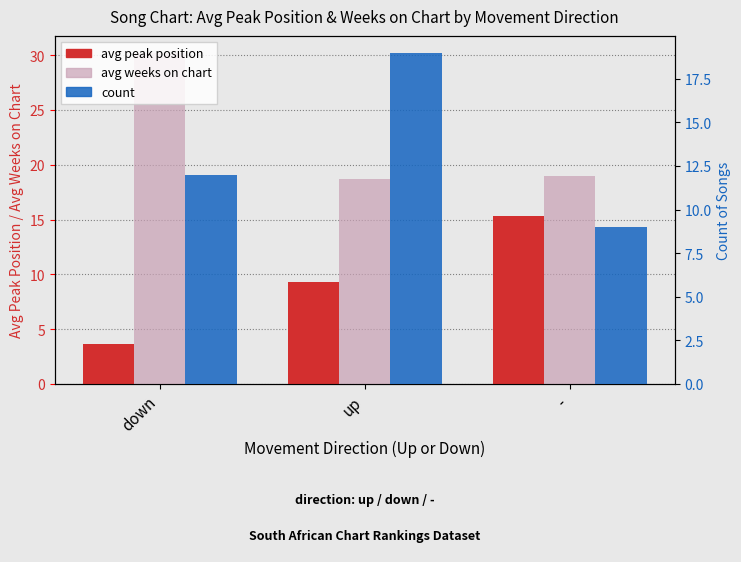

True or false: avg peak position has a value of 3.7 at down.

True